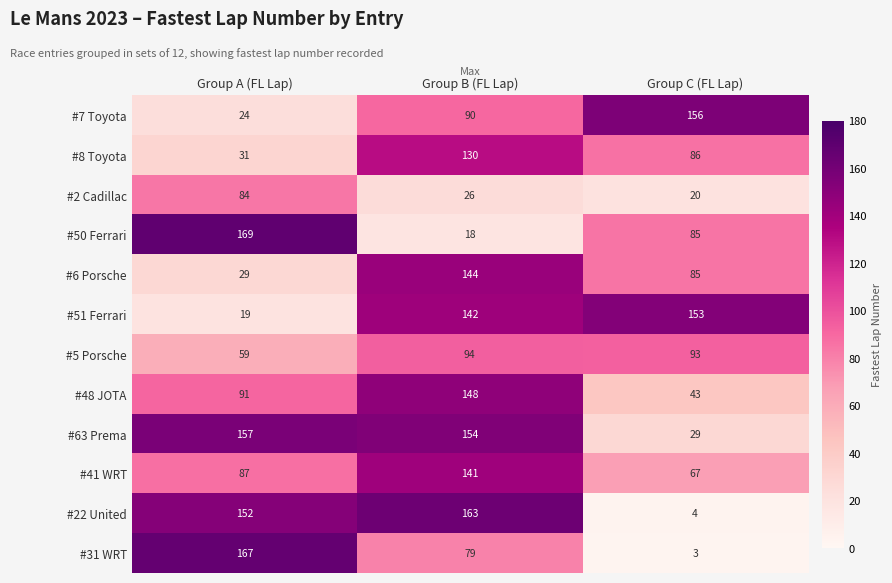

What is the difference between the maximum and minimum values in the #63 Prema series?

128